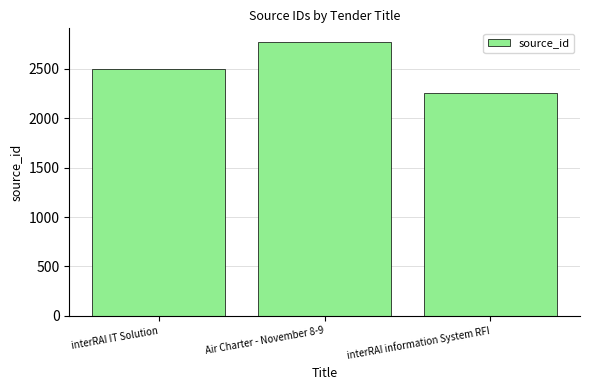

What is the value of the 1st bar from the left?

2497